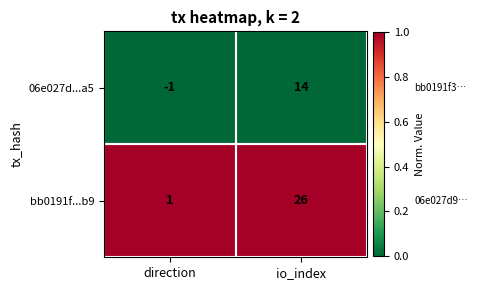

How many distinct data groups are displayed?

2